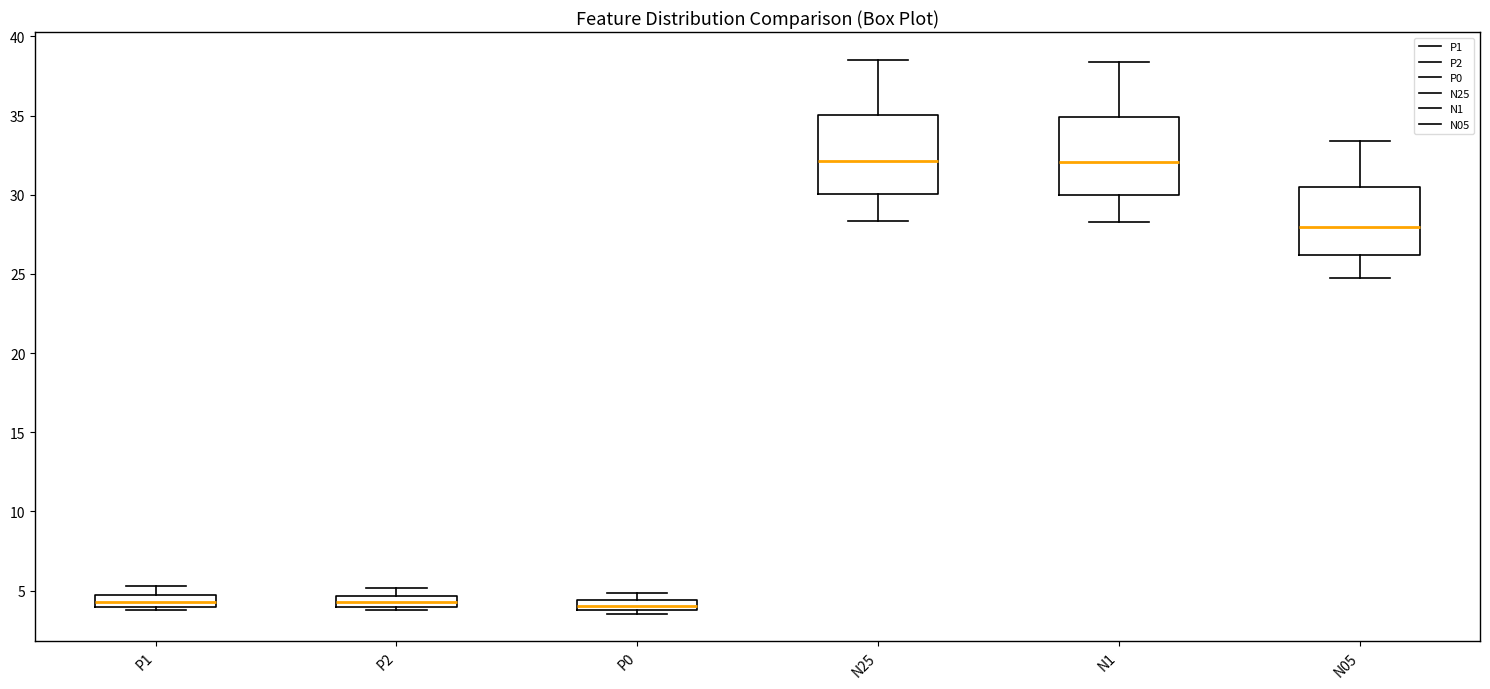

Where does the median line of the box for N05 sit on the y-axis? The values are not printed on the chart, so give them approximately, as read against the axis.

28.0